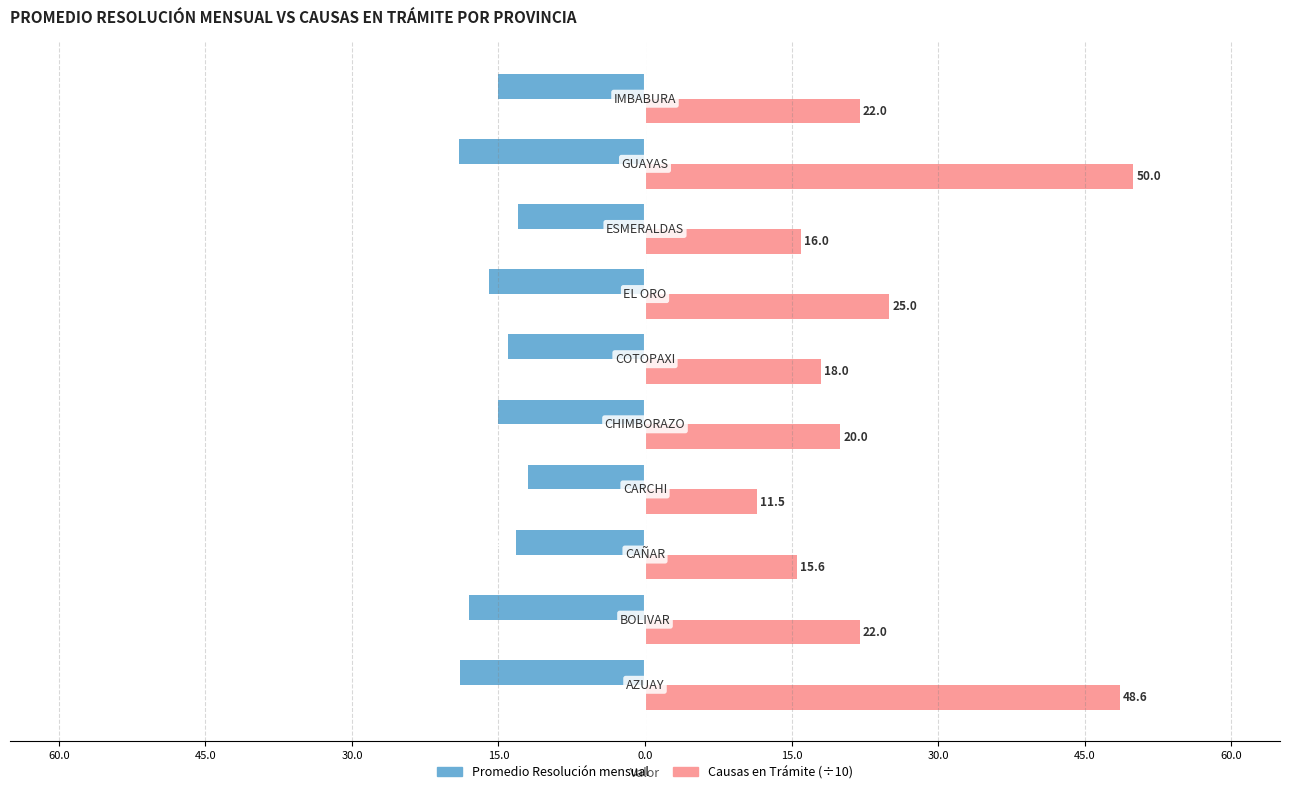

What is the minimum value shown in the chart?

-19.0